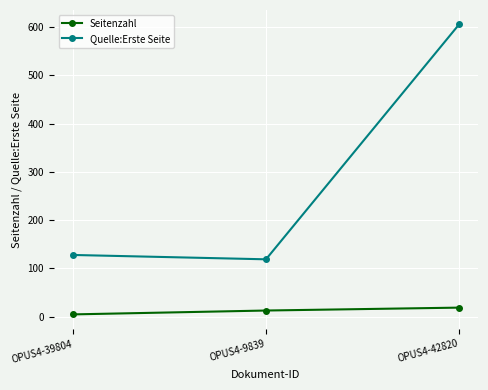

What is the total value across all series at OPUS4-39804?

133